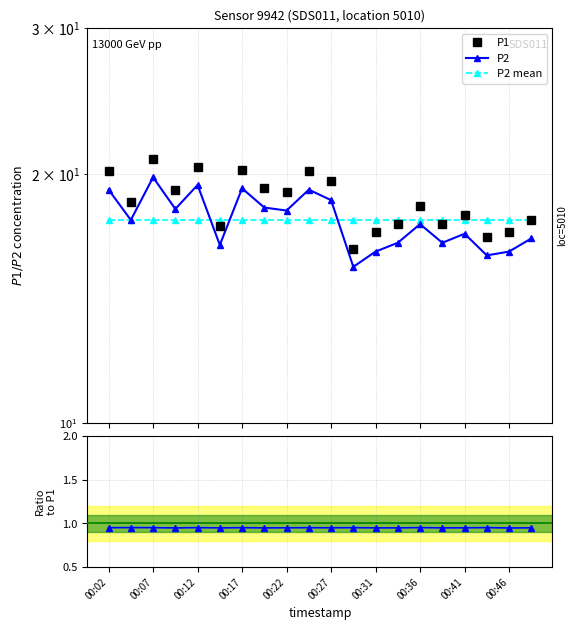

What is the sum of the P2/P1 values at 17 and 11?

1.9